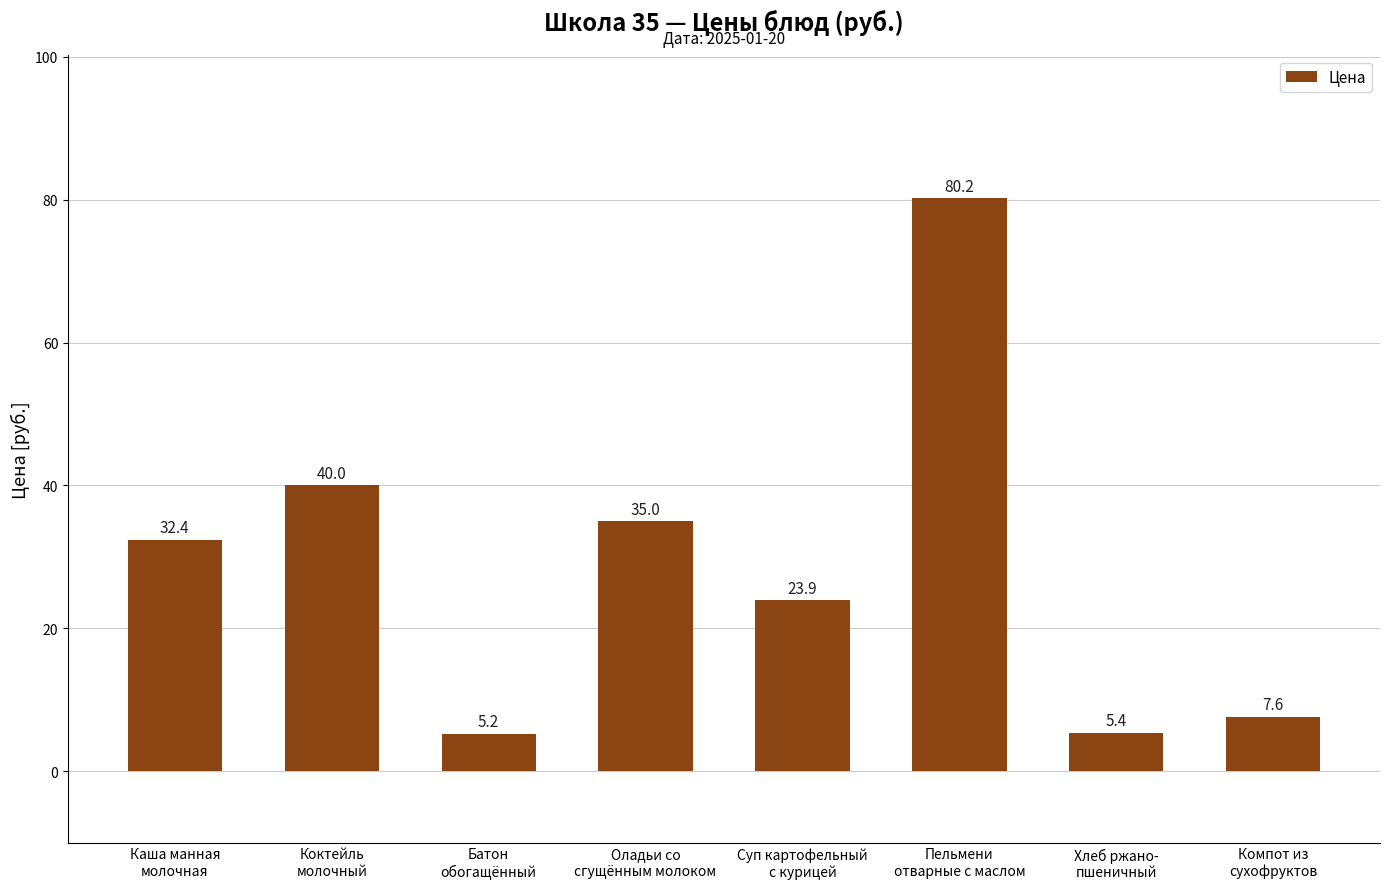

How many data points are less than 32?

4